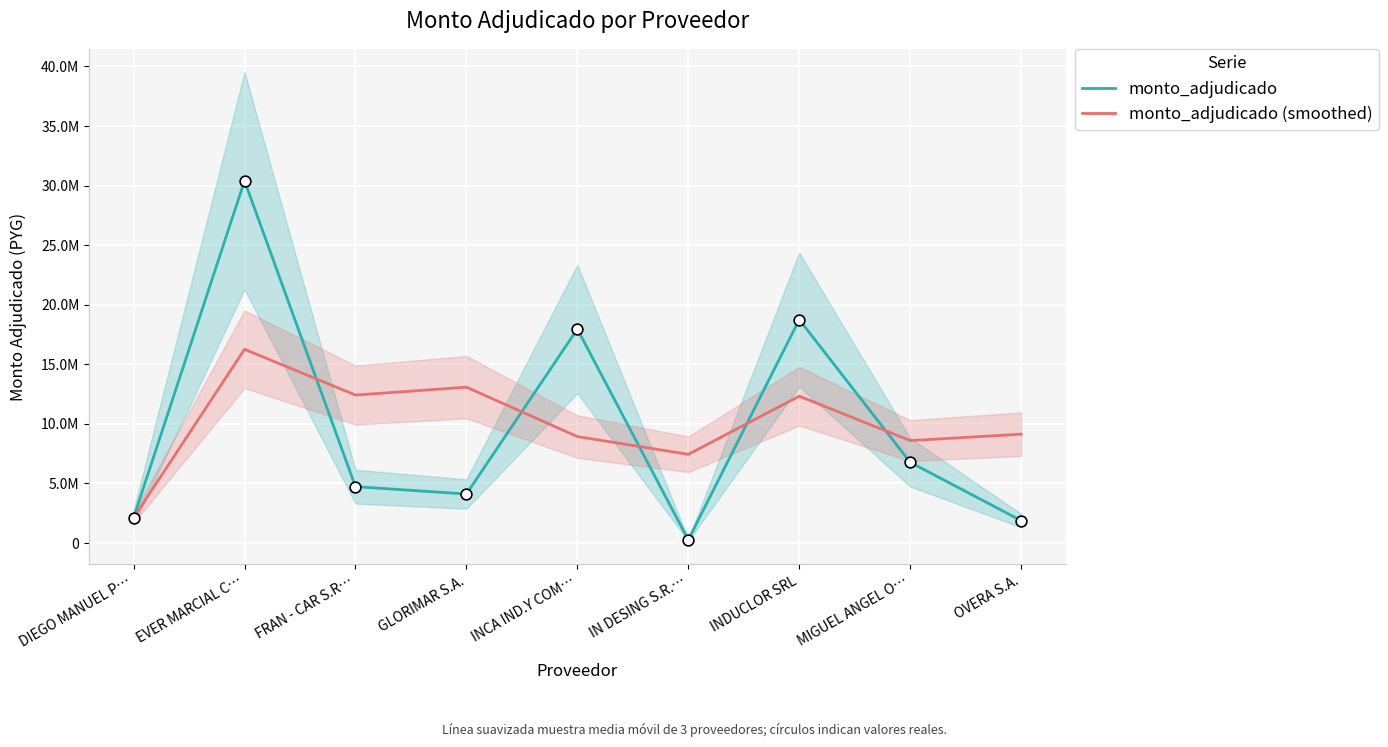

Which series has the largest Y range (max minus min)?

monto_adjudicado